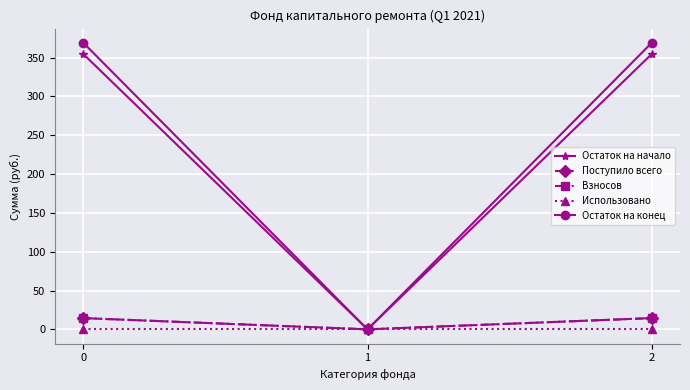

Does the chart display data point markers on the line(s)?

Yes